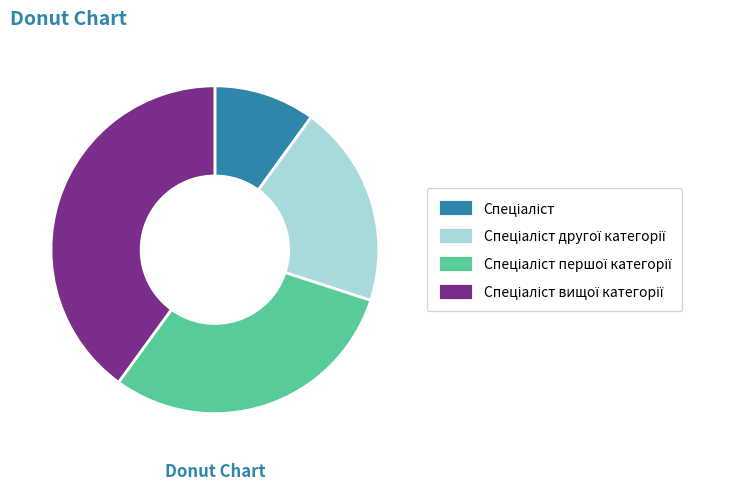

Is there a majority slice in this chart?

No